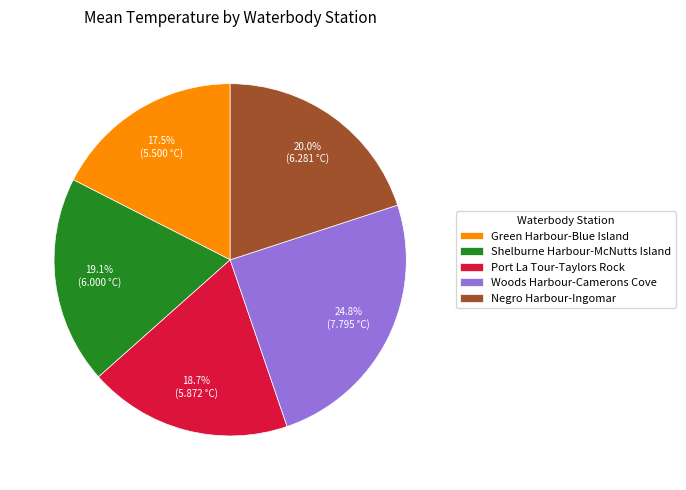

How many segments does this pie chart have?

5